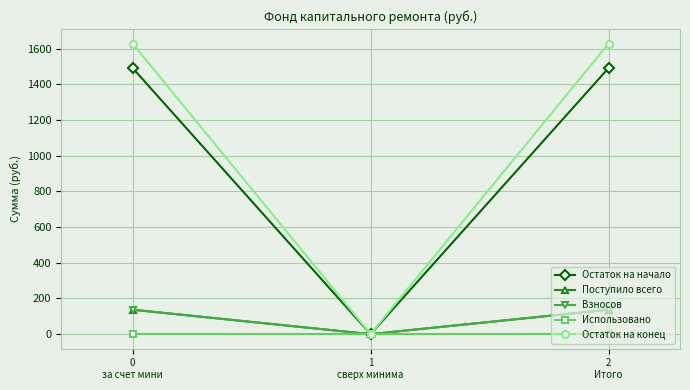

Does the chart have visible grid lines?

Yes